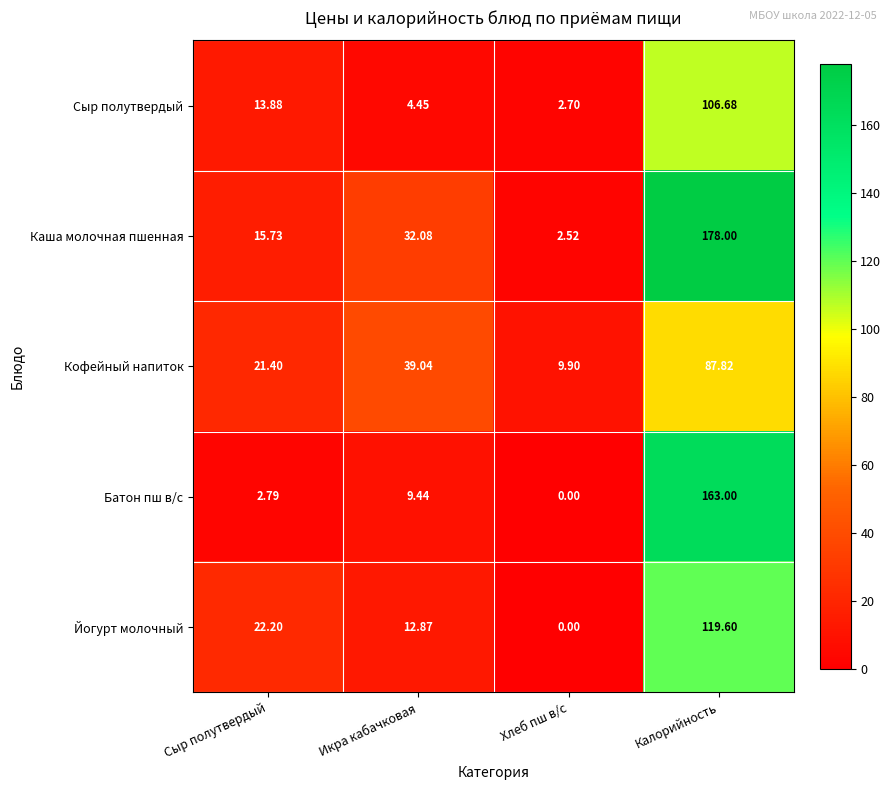

At which label is Сыр полутвердый closest to 54?

Сыр полутвердый